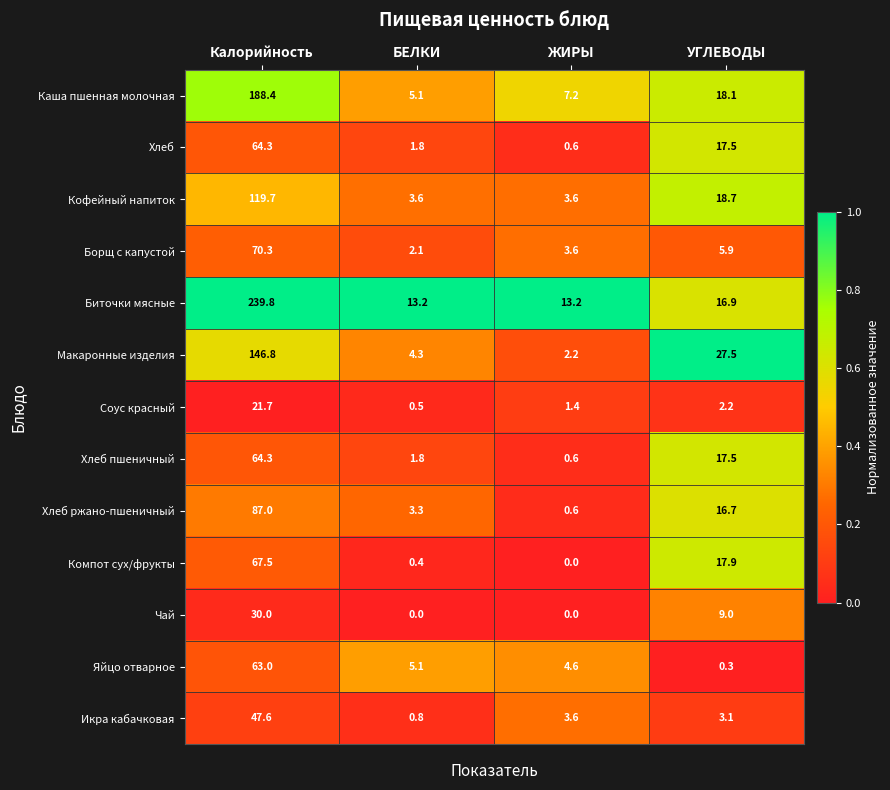

The Борщ с капустой series shows 5.9 at УГЛЕВОДЫ. True or false?

True